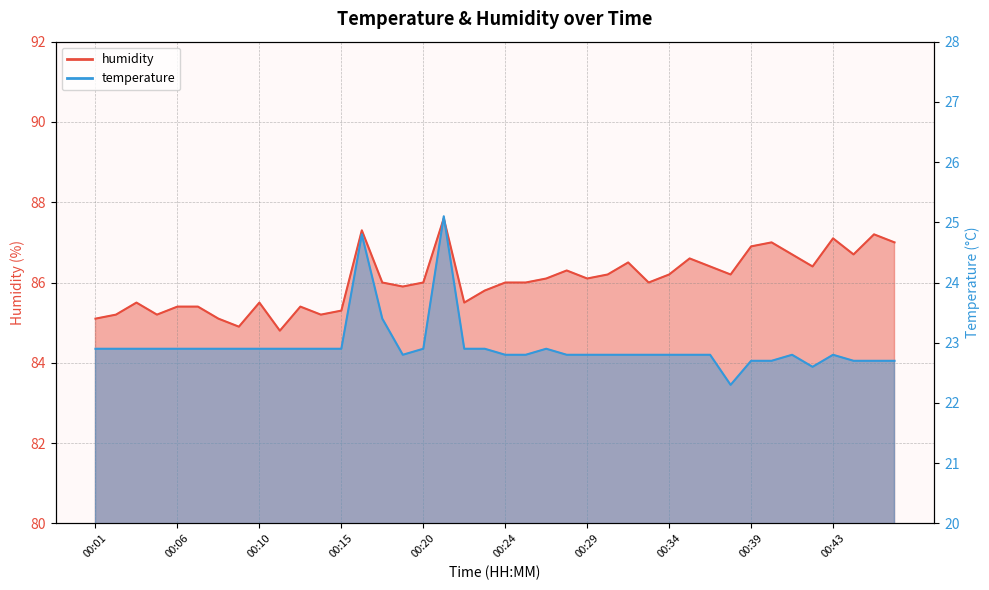

Reading left to right, what are all the values shown in this chart?

temperature: 22.9	22.9	22.9	22.9	22.9	22.9	22.9	22.9	22.9	22.9	22.9	22.9	22.9	24.8	23.4	22.8	22.9	25.1	22.9	22.9	22.8	22.8	22.9	22.8	22.8	22.8	22.8	22.8	22.8	22.8	22.8	22.3	22.7	22.7	22.8	22.6	22.8	22.7	22.7	22.7
humidity: 85.1	85.2	85.5	85.2	85.4	85.4	85.1	84.9	85.5	84.8	85.4	85.2	85.3	87.3	86.0	85.9	86.0	87.6	85.5	85.8	86.0	86.0	86.1	86.3	86.1	86.2	86.5	86.0	86.2	86.6	86.4	86.2	86.9	87.0	86.7	86.4	87.1	86.7	87.2	87.0